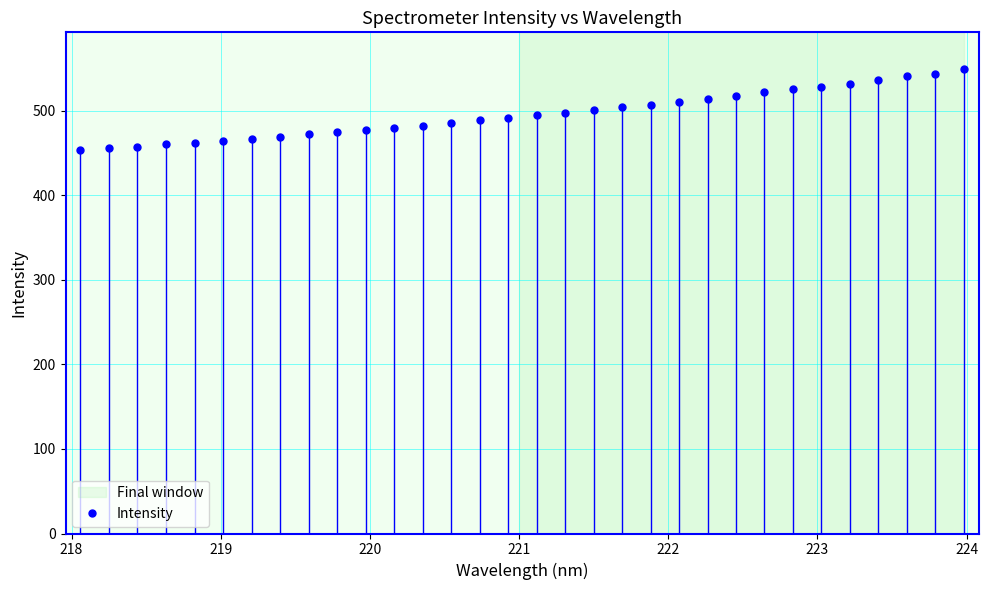

What is the maximum value shown in the chart?

548.9